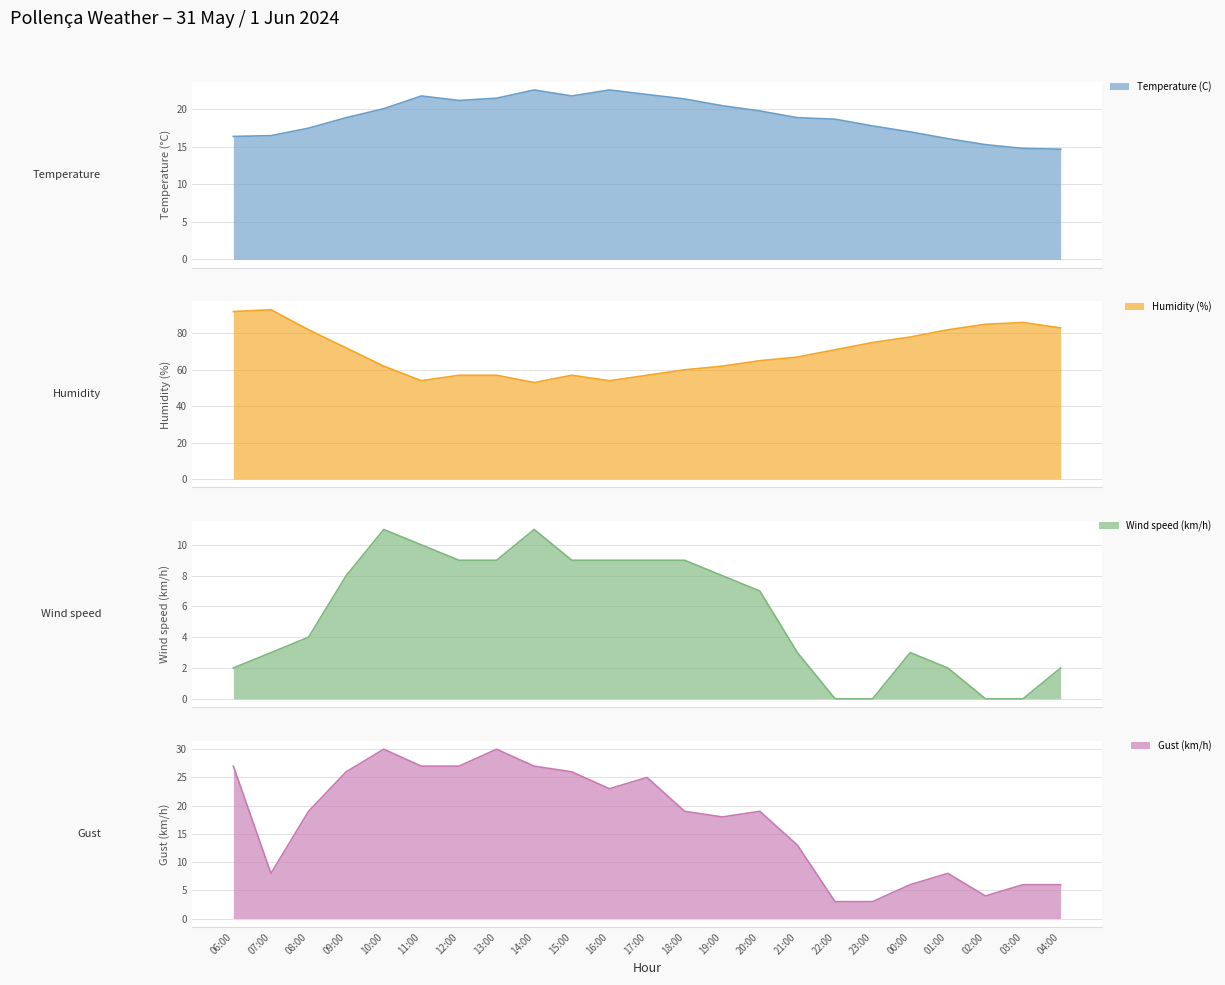

True or false: Gust (km/h) and Wind speed (km/h) cross at least once.

False